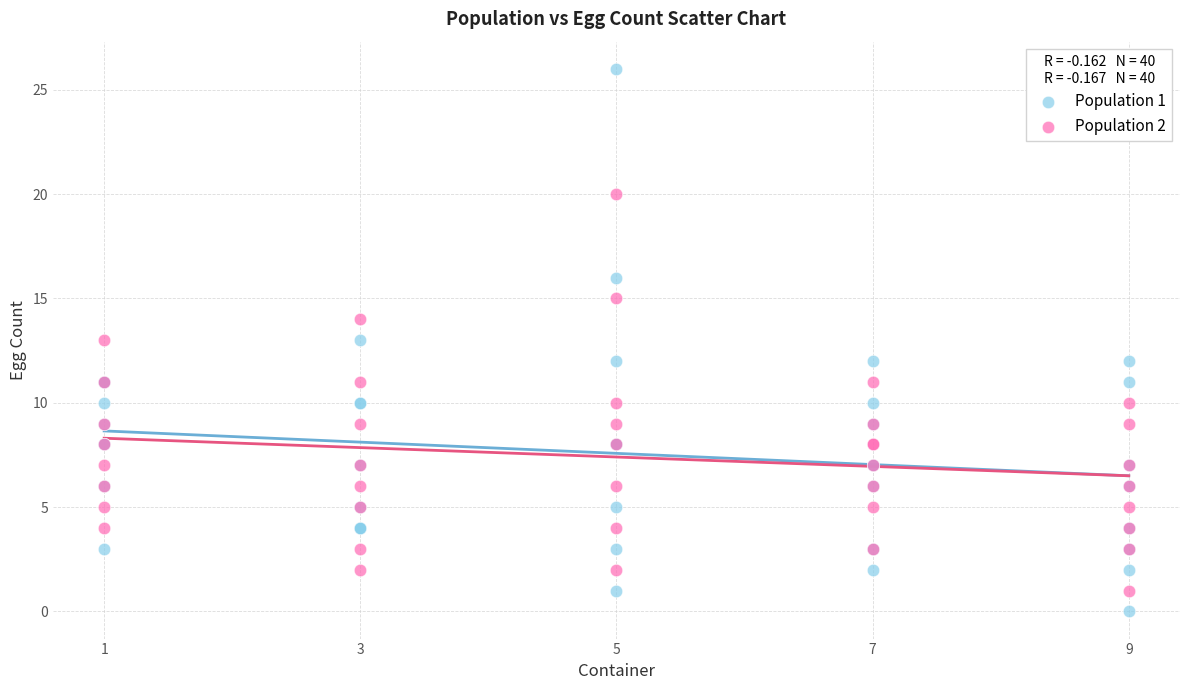

Which series has the largest Y range (max minus min)?

Population 1